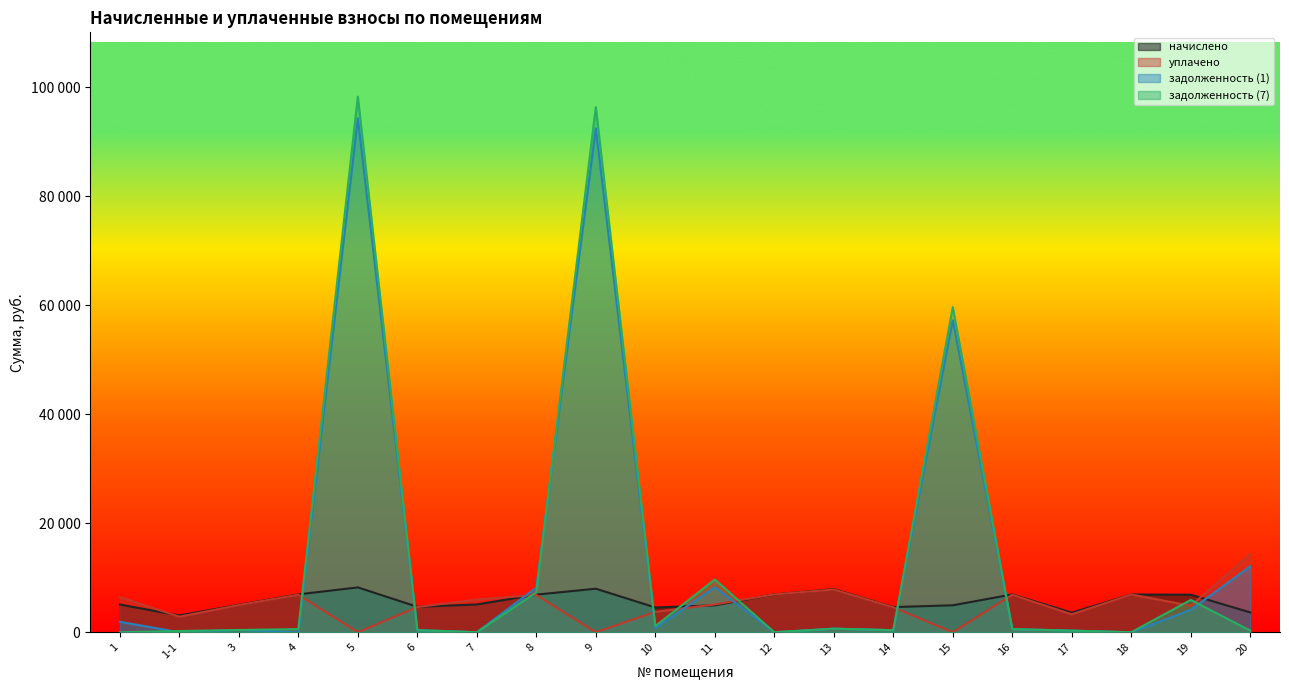

At which category is the sum across all series the highest?

5